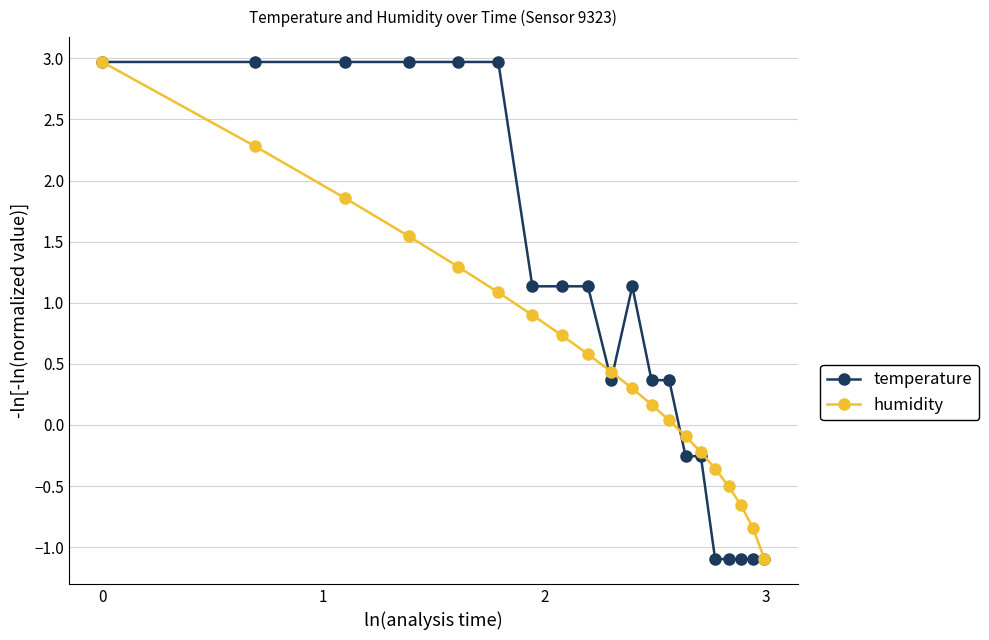

What is the value of the humidity point at the 10th from the left?

0.4